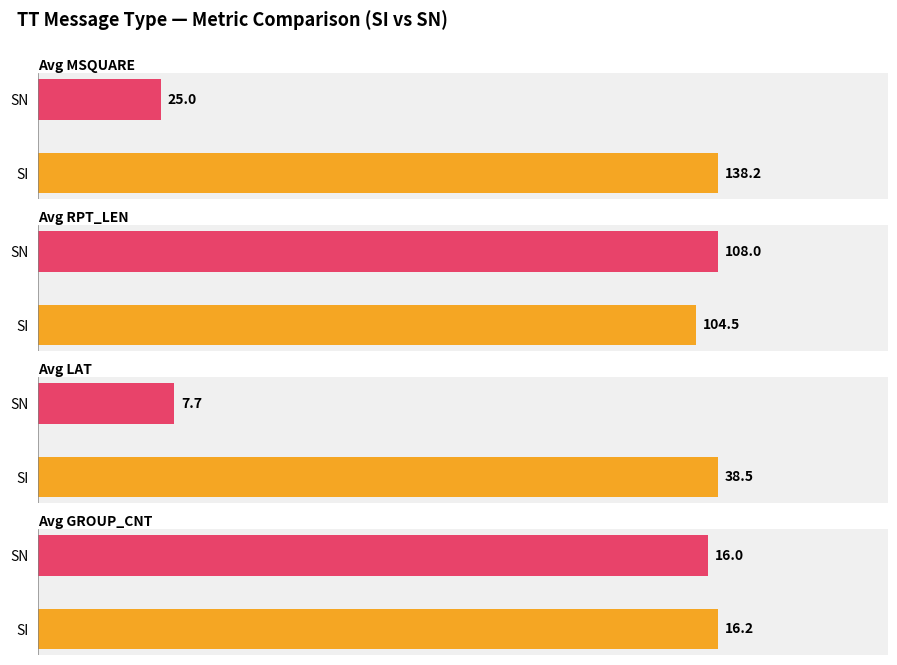

The Average RPT_LEN series shows 180 at 4. True or false?

False